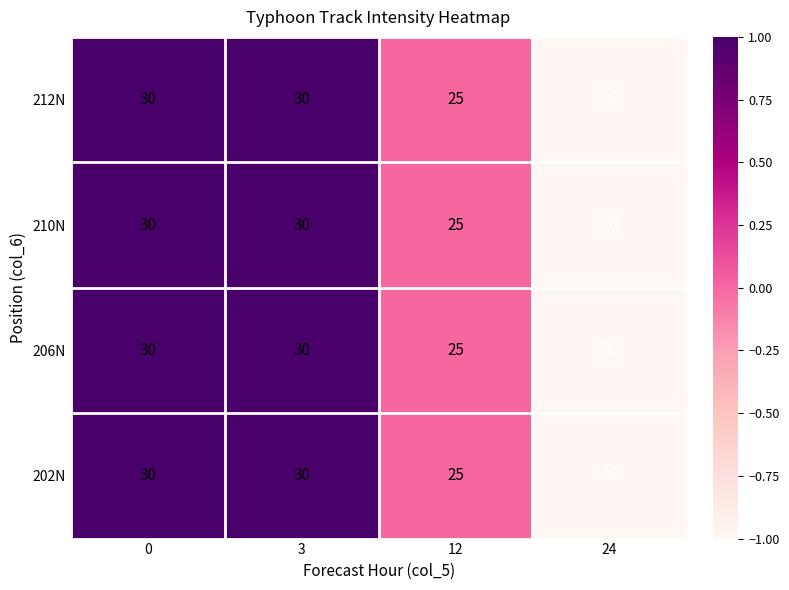

The value of 210N at 24 is 36. True or false?

False